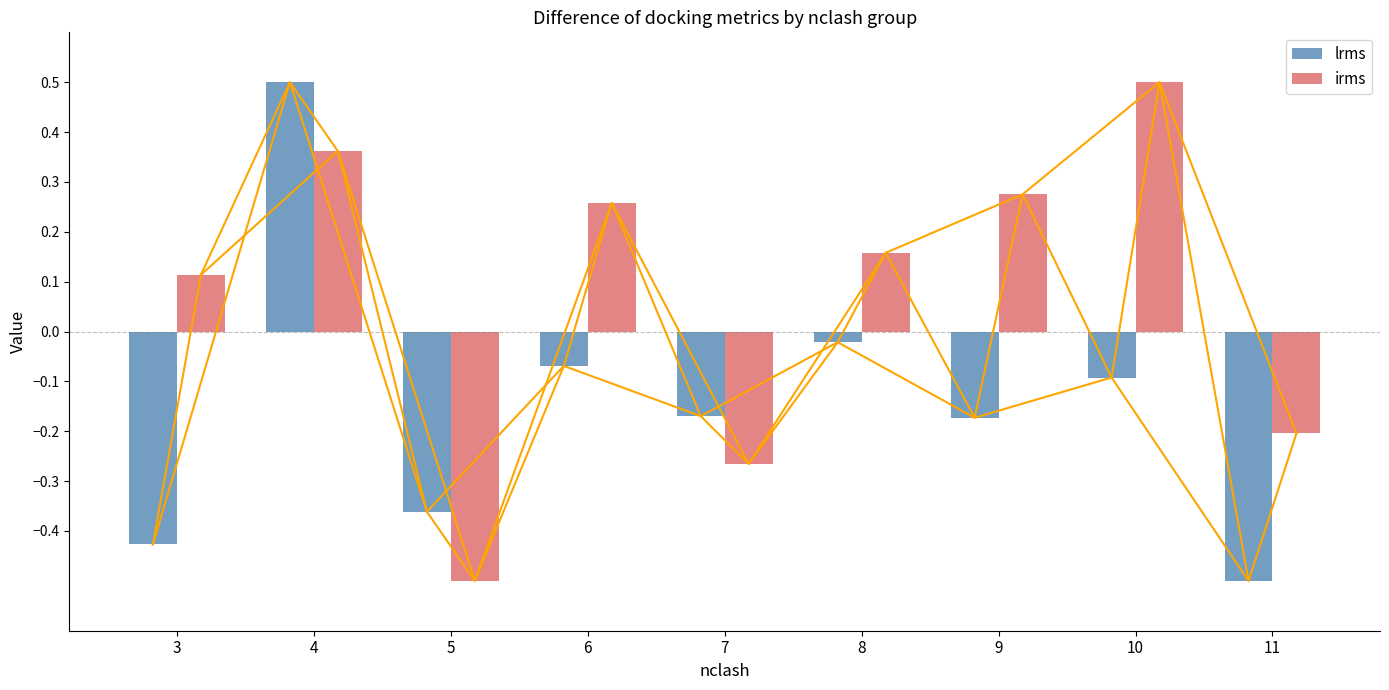

The value of lrms at 4 is 0.5. True or false?

True